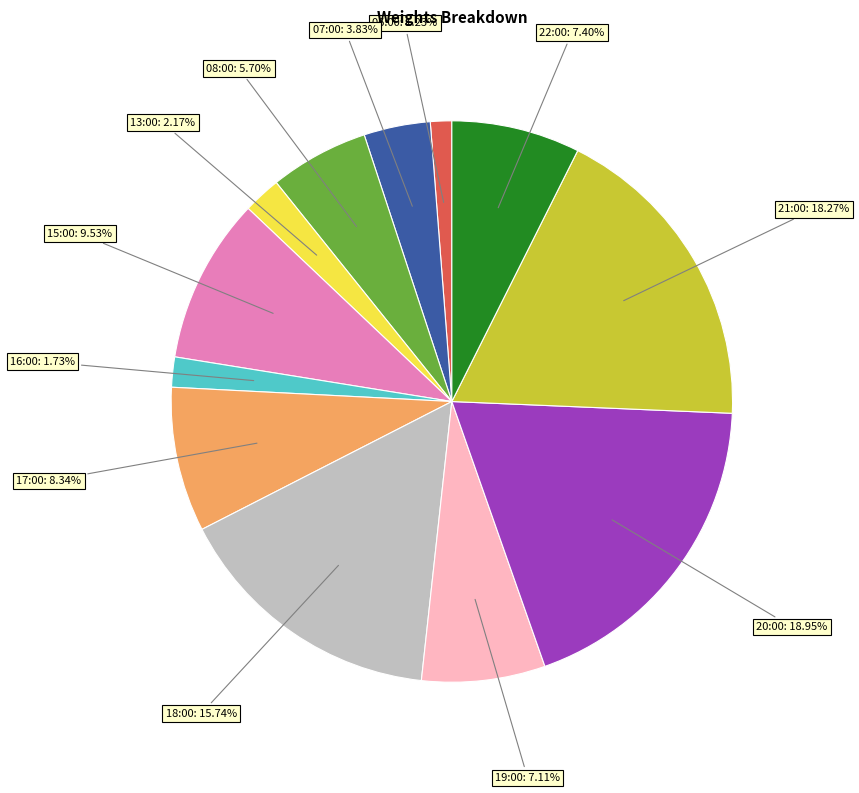

Is there any slice that represents more than half of the pie?

No